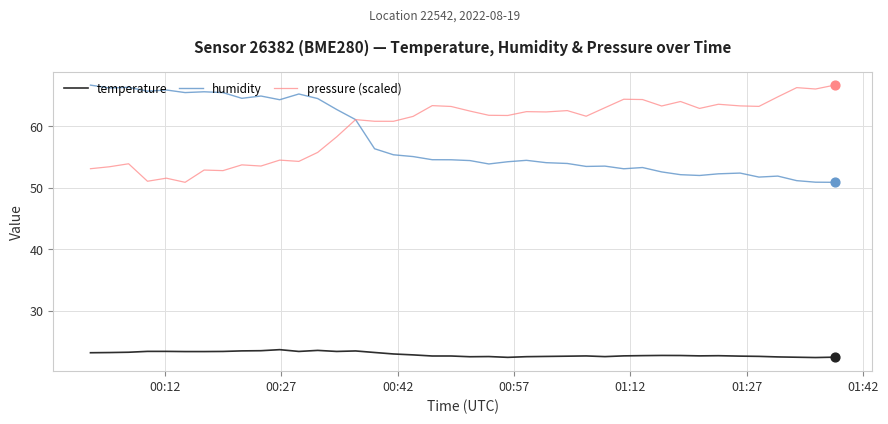

Which series has the largest total across all categories?

pressure (scaled)